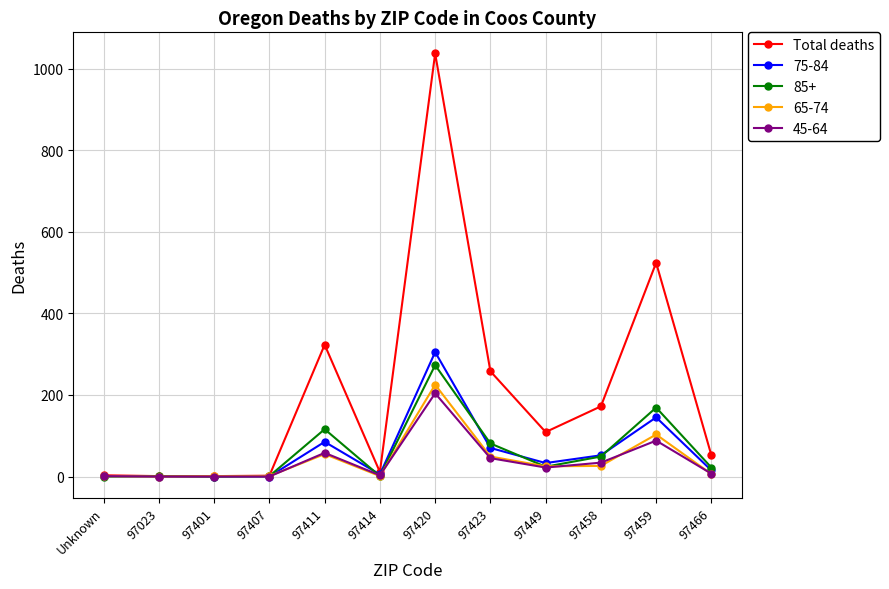

Does the chart display data point markers on the line(s)?

Yes